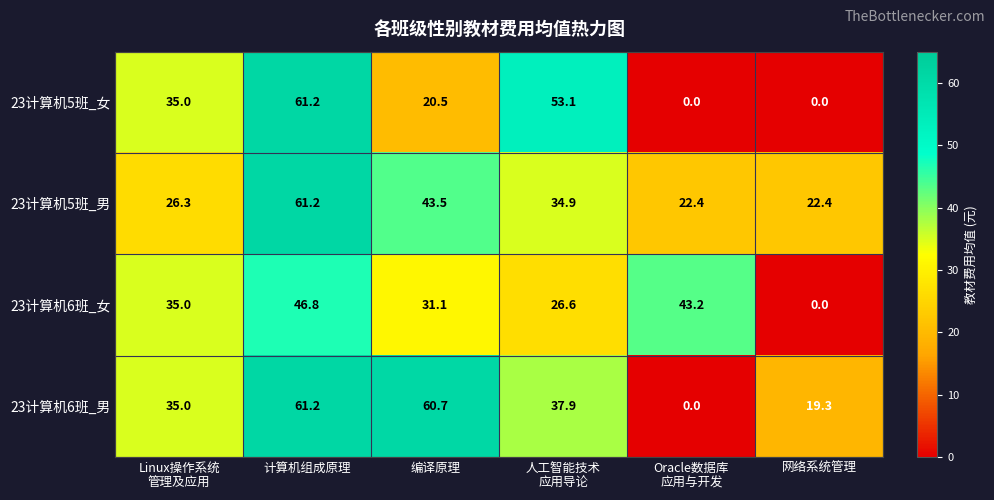

What is the spread (max minus min) of values at 人工智能技术
应用导论?

26.5